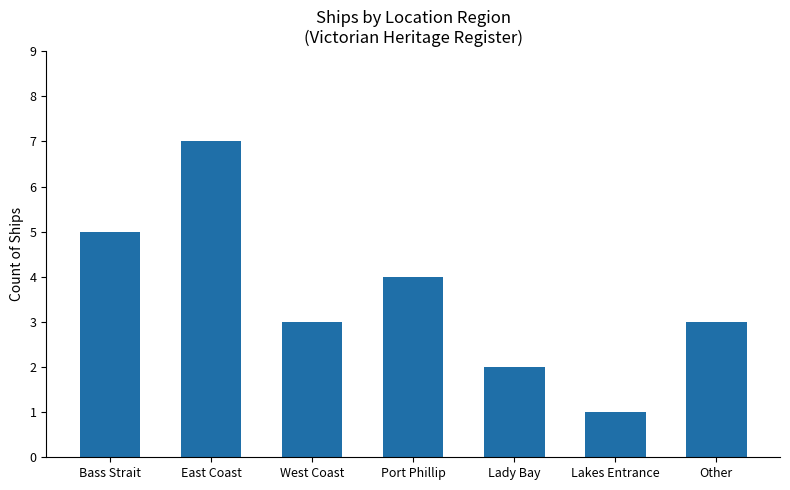

True or false: the data shows 5 at Bass Strait.

True